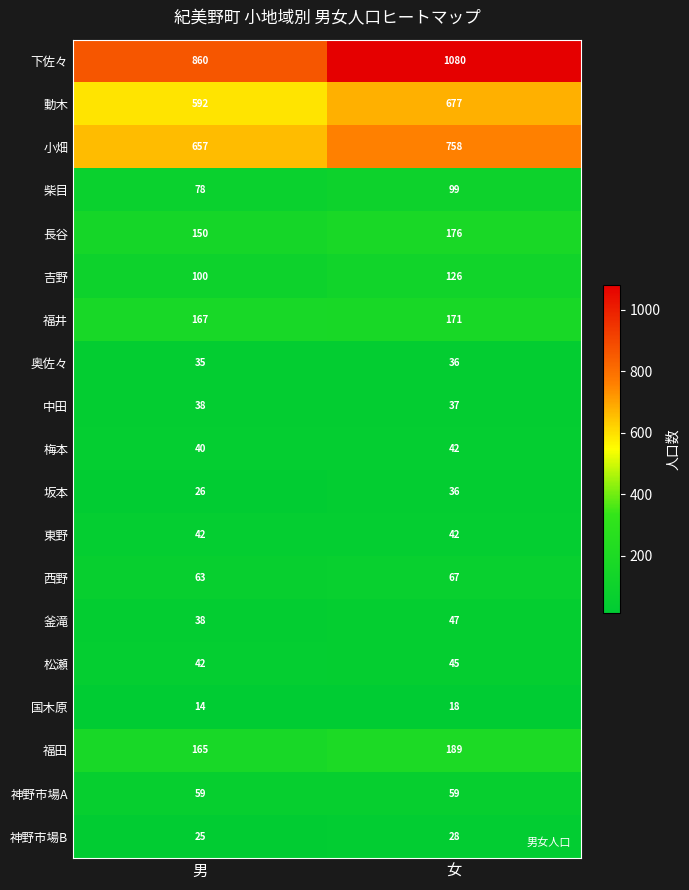

How many data points does each series have?

2